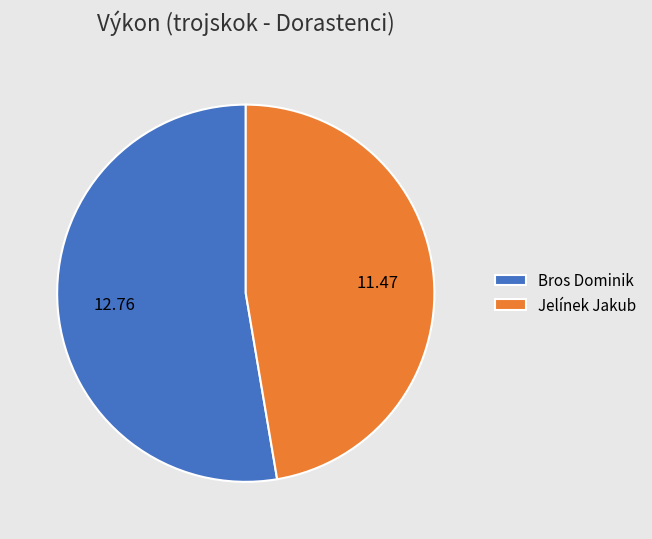

How many slices are in this pie chart?

2